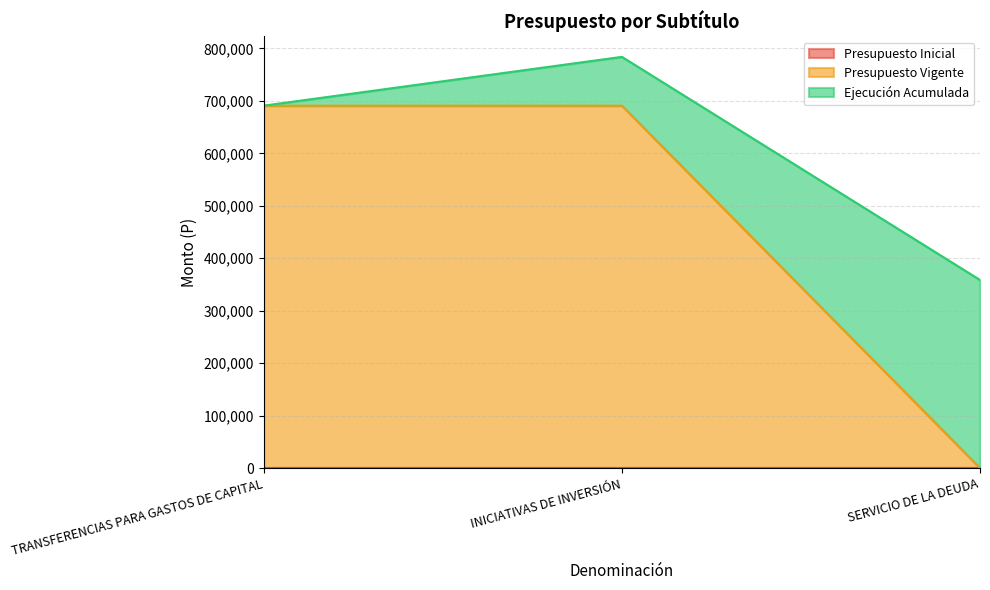

True or false: Ejecución Acumulada has a value of 358561 at SERVICIO DE LA DEUDA.

True